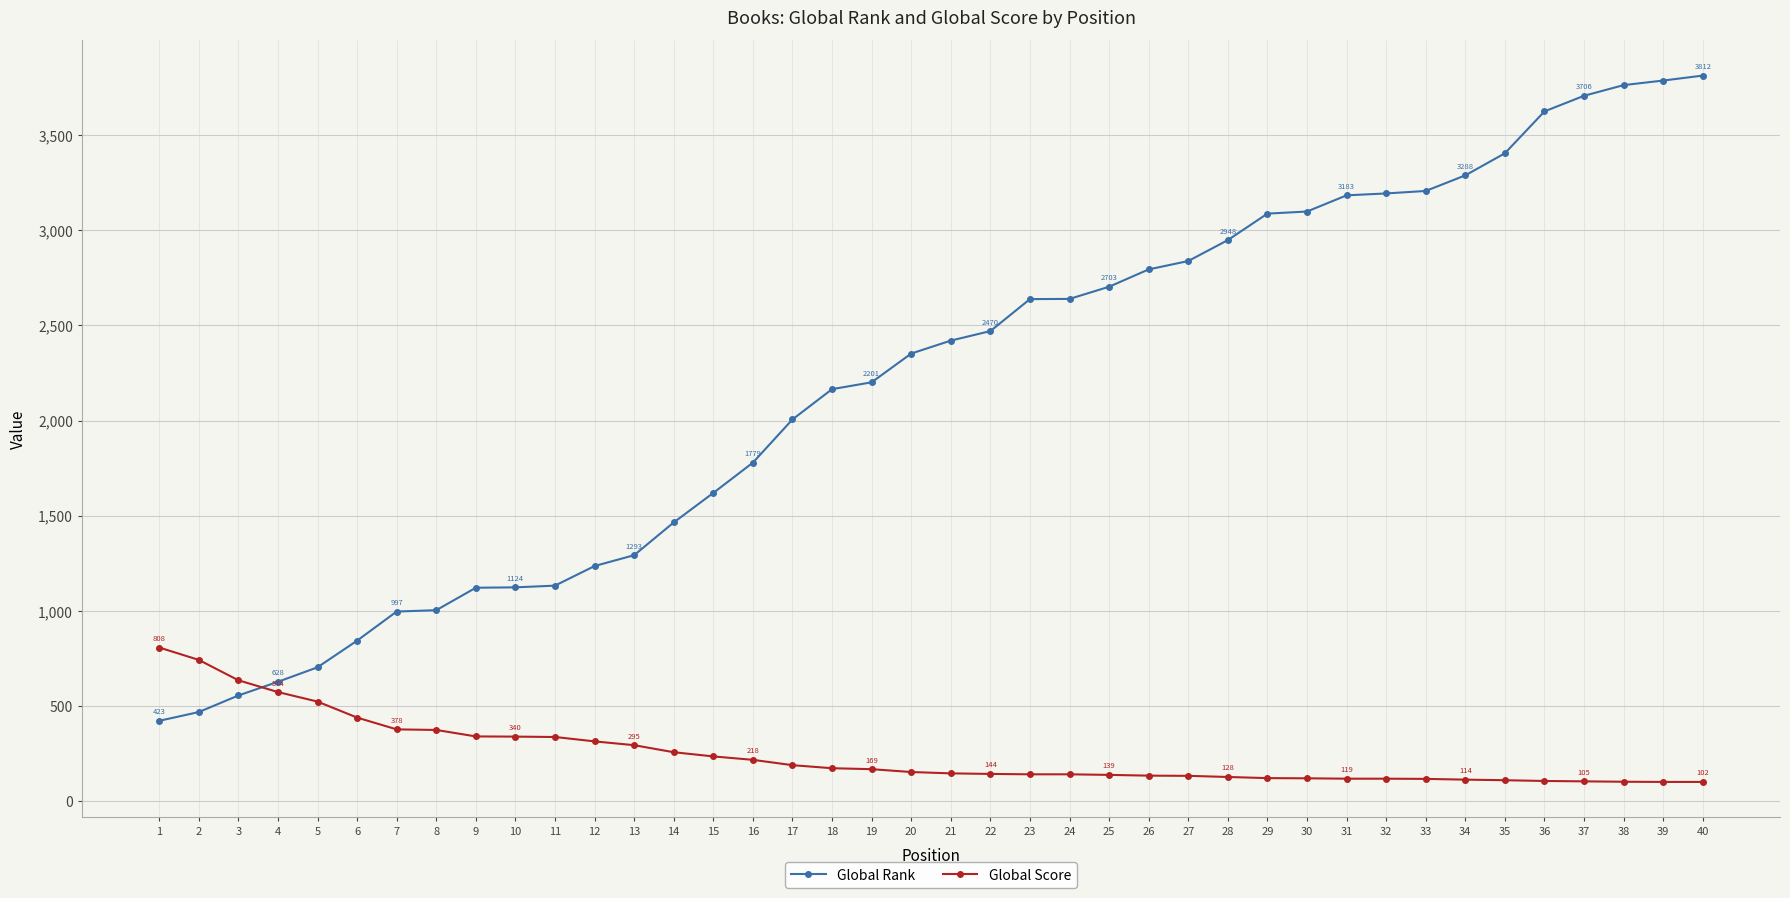

How many values in the Global Rank series are below 2420?

20